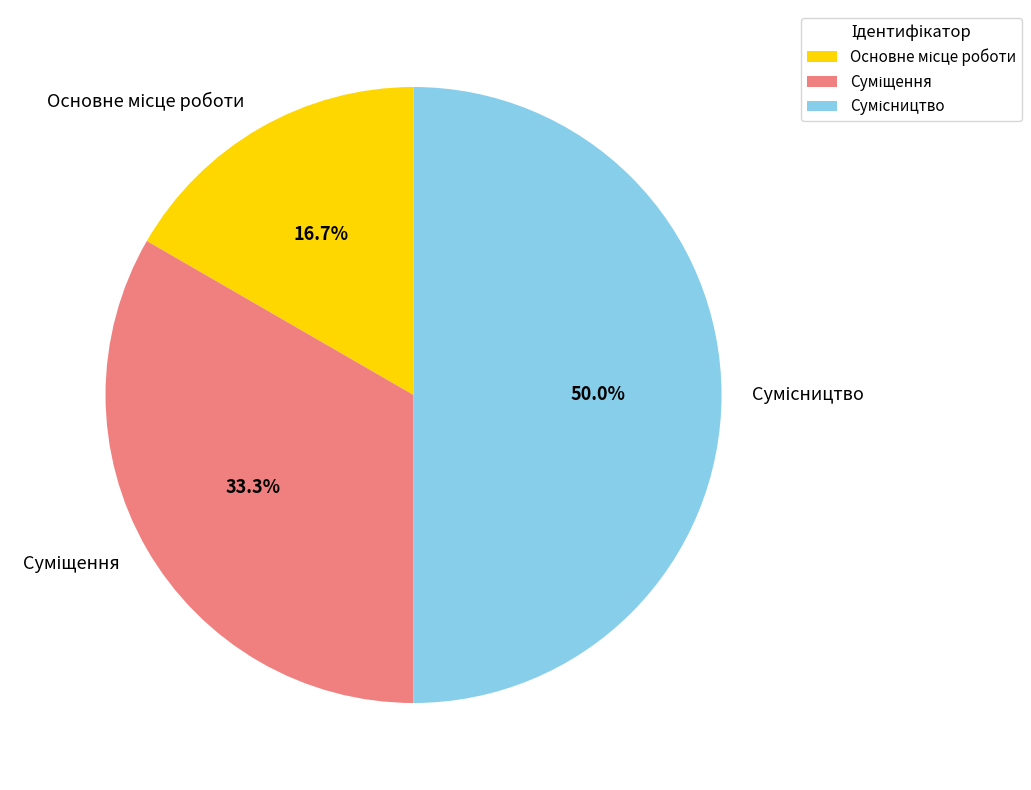

Which category has the biggest portion of the pie?

Сумісництво